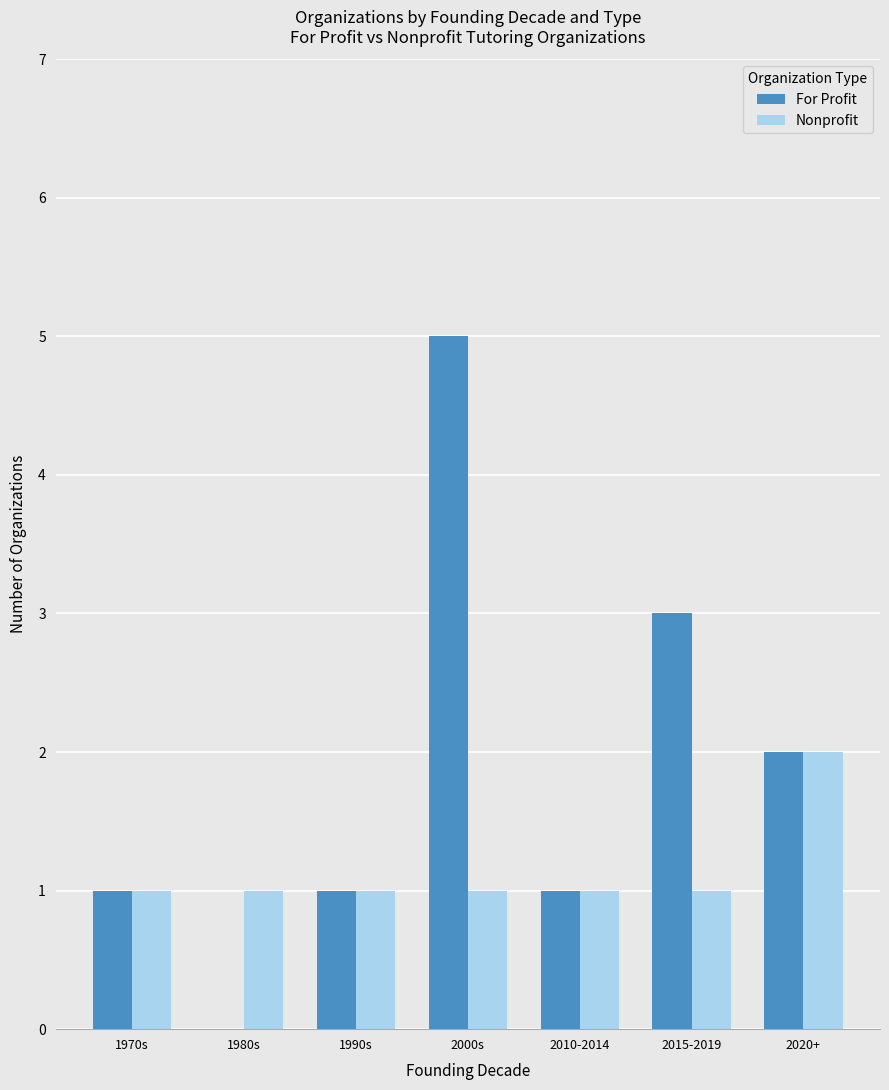

What is the maximum value shown in the chart?

5